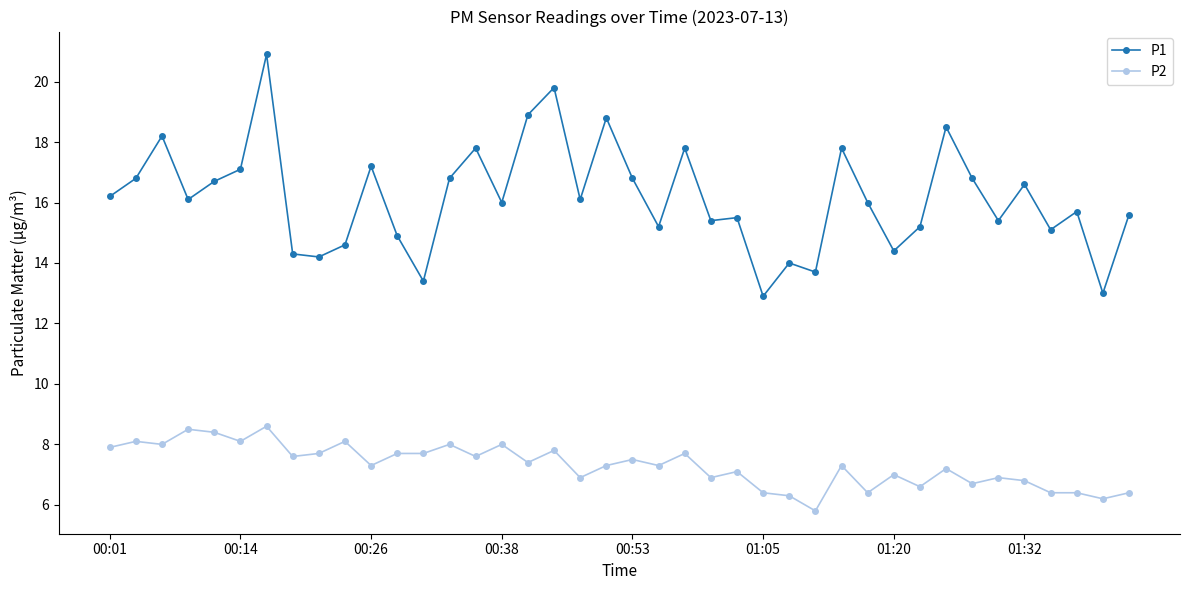

True or false: P2 has more than 1 interior local peaks.

True